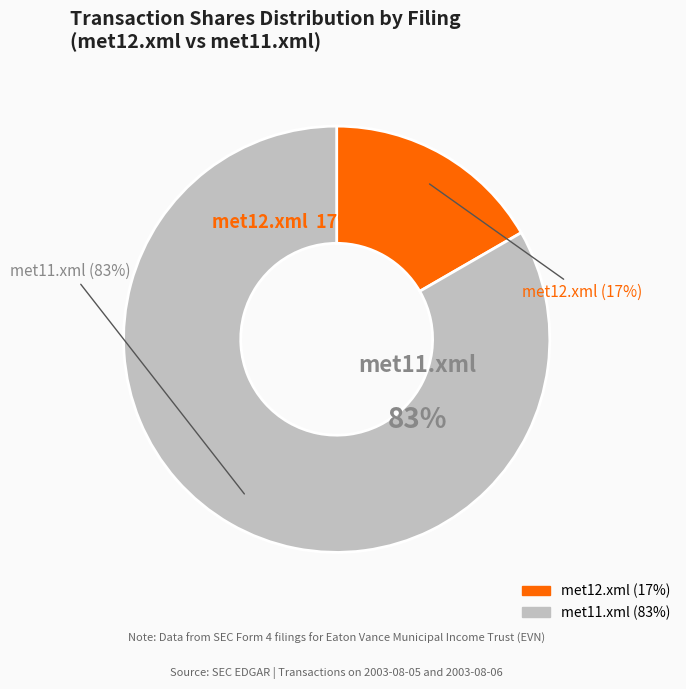

Combined, do met12.xml and met11.xml account for over 50%?

Yes